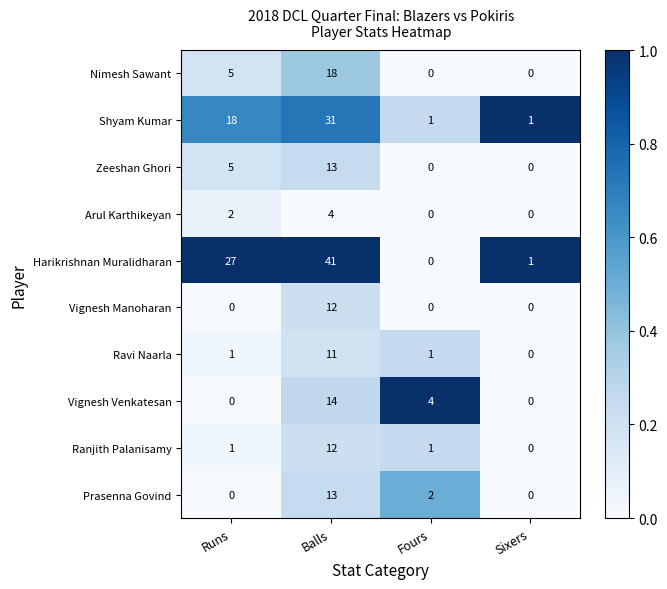

How many values in the Vignesh Manoharan series exceed 0?

1